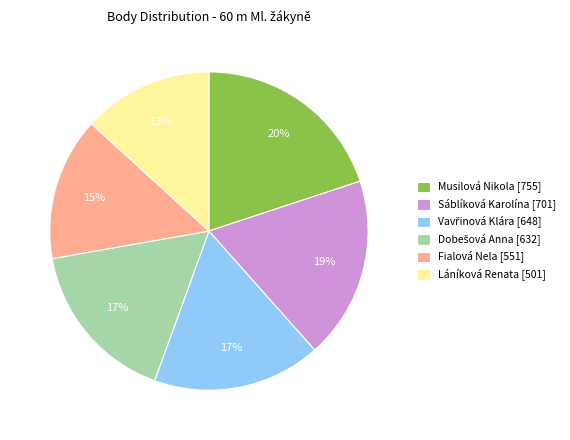

Which has a higher value, Musilová Nikola [755] or Láníková Renata [501]?

Musilová Nikola [755]